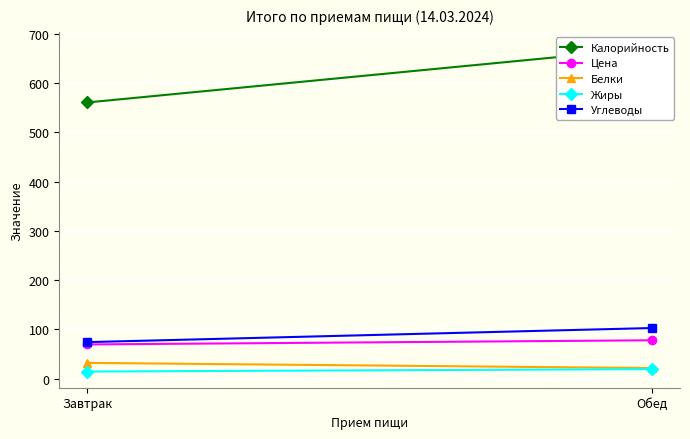

How many data points in Цена are above 78?

1